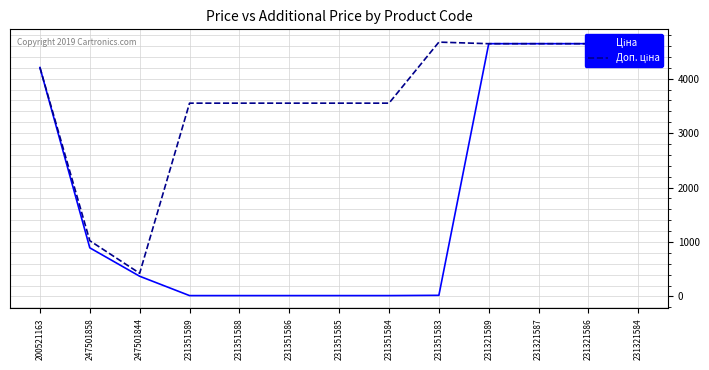

What is the minimum value for Доп. ціна?

426.0